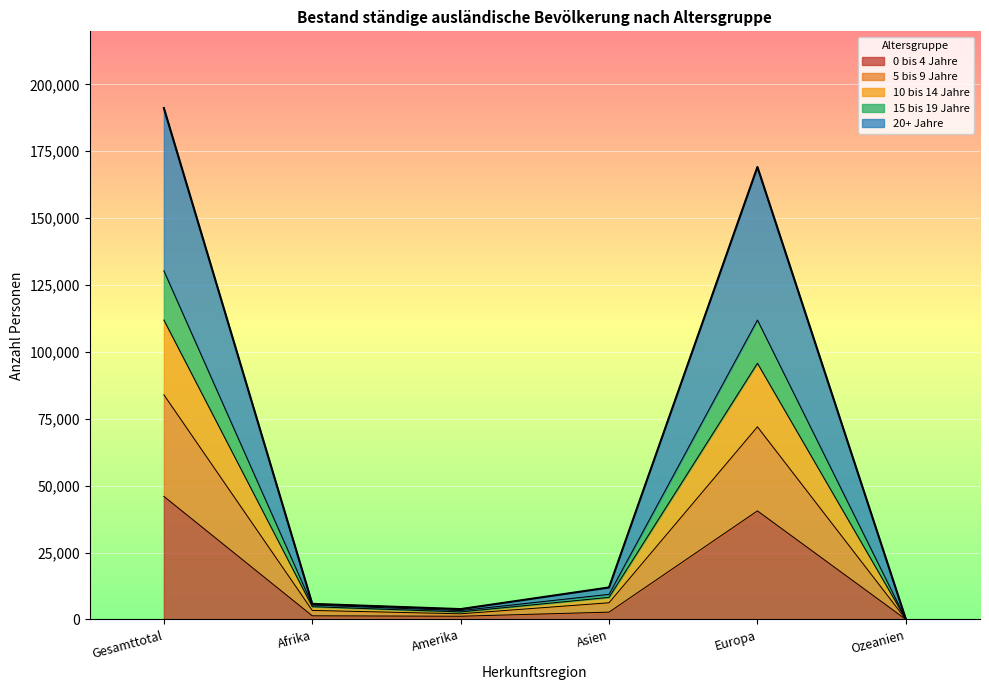

At which label does 0 bis 4 Jahre reach its peak?

Gesamttotal